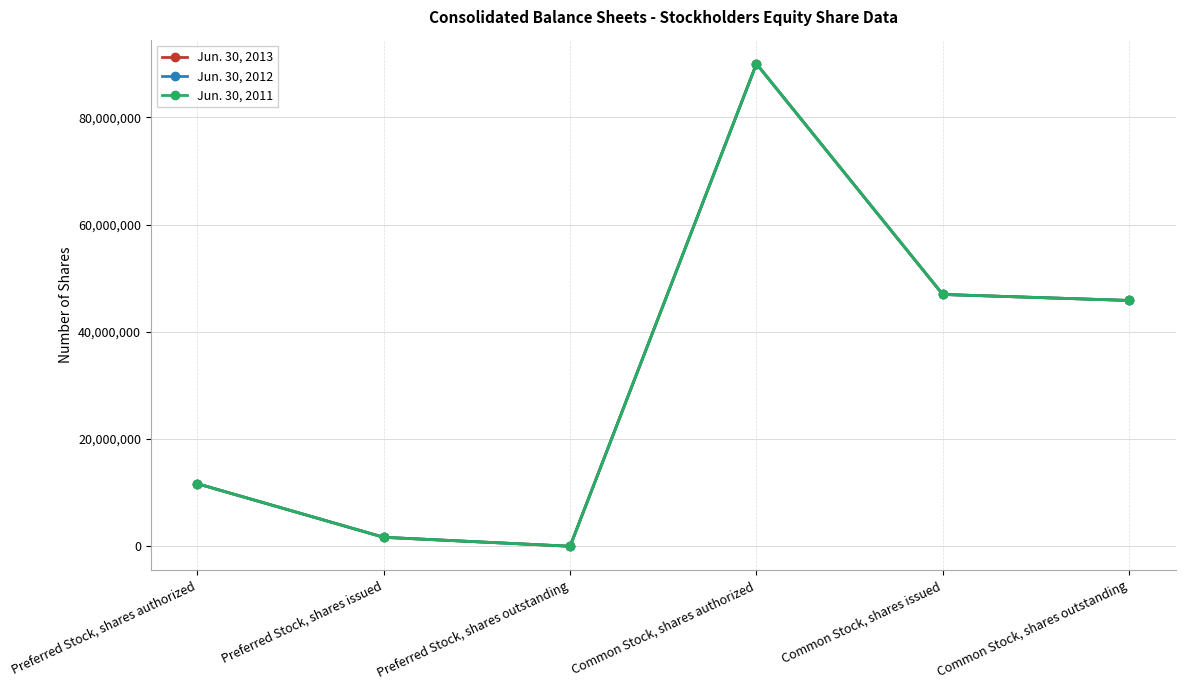

Reading right to left, transcribe all the data shown in this chart.

Jun. 30, 2013: Common Stock, shares outstanding=45853585	Common Stock, shares issued=46973585	Common Stock, shares authorized=90000000	Preferred Stock, shares outstanding=5000	Preferred Stock, shares issued=1675002	Preferred Stock, shares authorized=11670002
Jun. 30, 2012: Common Stock, shares outstanding=45853585	Common Stock, shares issued=46973585	Common Stock, shares authorized=90000000	Preferred Stock, shares outstanding=5000	Preferred Stock, shares issued=1675002	Preferred Stock, shares authorized=11670002
Jun. 30, 2011: Common Stock, shares outstanding=45853585	Common Stock, shares issued=46973585	Common Stock, shares authorized=90000000	Preferred Stock, shares outstanding=5000	Preferred Stock, shares issued=1675002	Preferred Stock, shares authorized=11670002